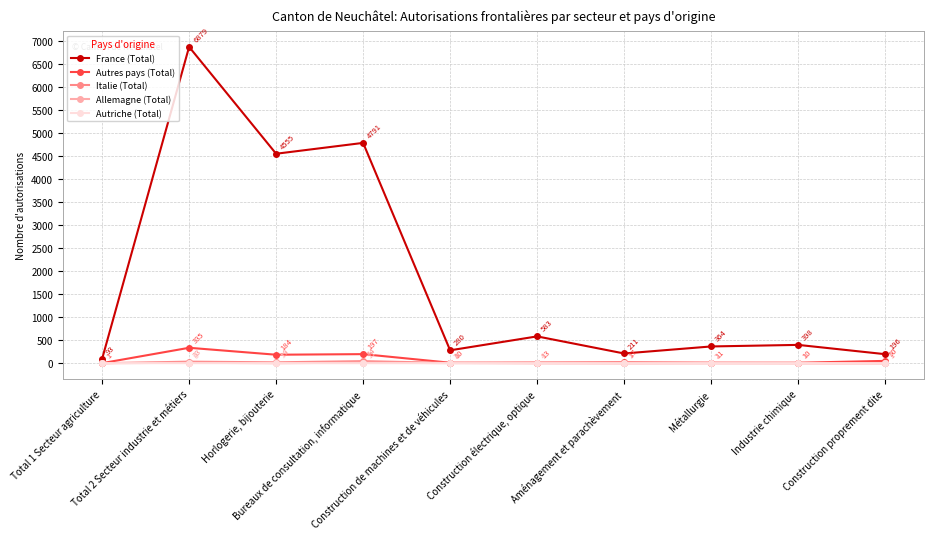

What position from the right is Construction électrique, optique?

5